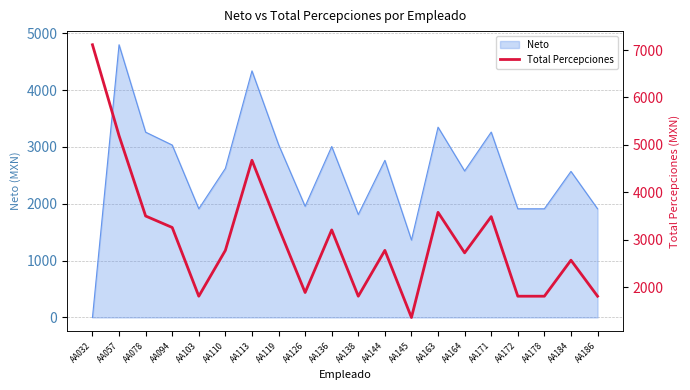

What is the minimum value shown in the chart?

1362.7